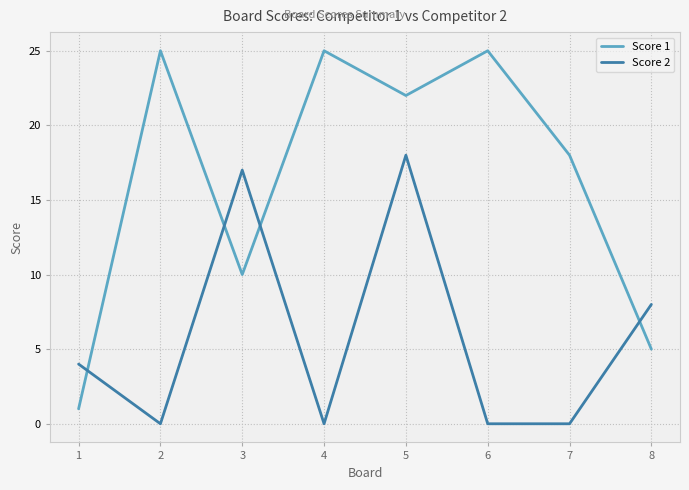

Which series ends up on top after the final intersection of Score 2 and Score 1?

Score 2